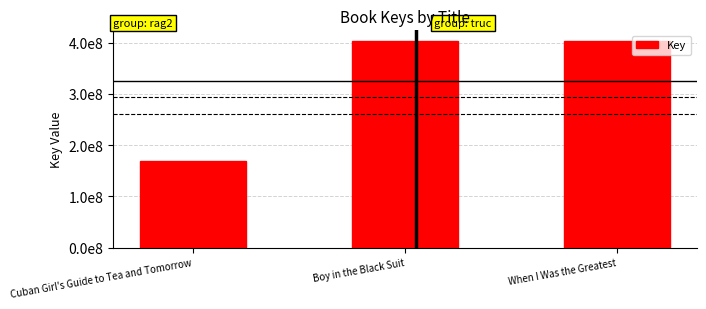

Are the bars horizontal?

No